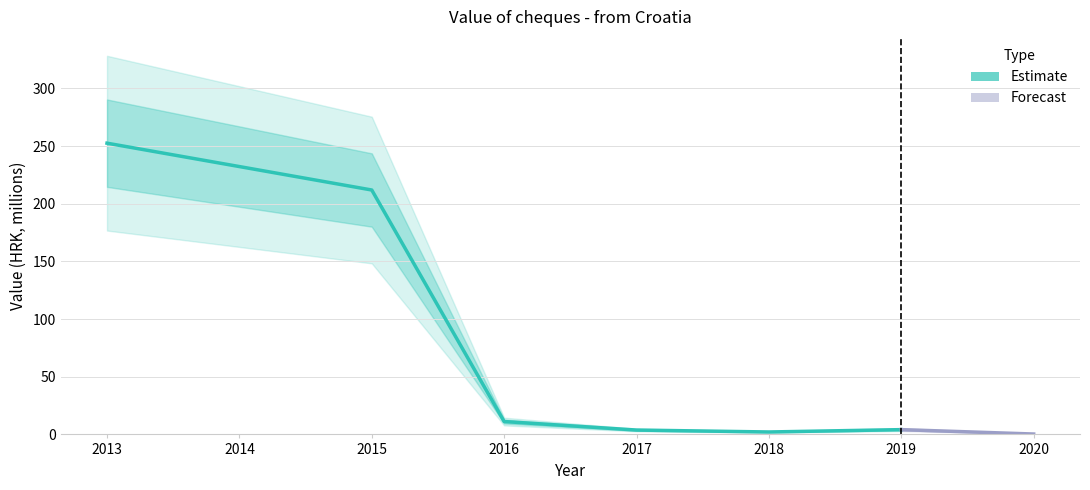

List the labels in order of value, largest first.

2013, 2014, 2015, 2016, 2019, 2017, 2018, 2020